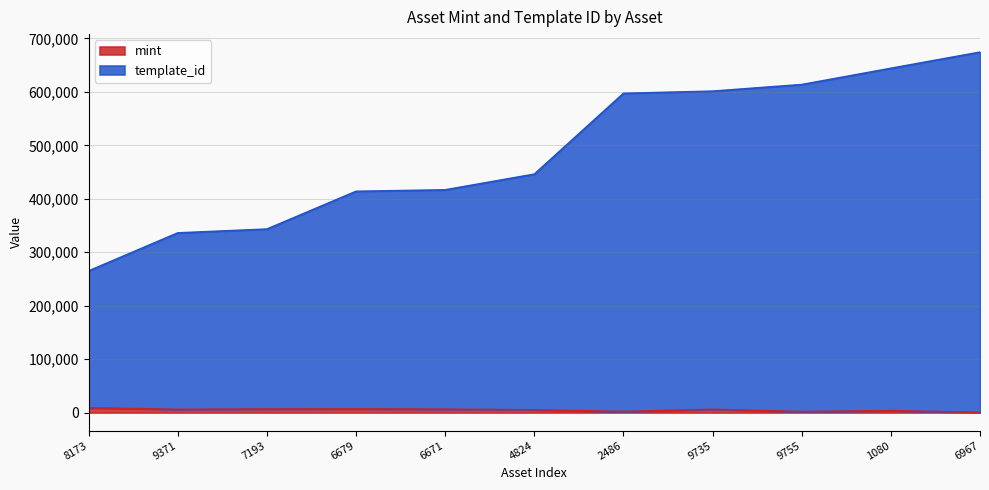

At which category is the sum across all series the highest?

6967